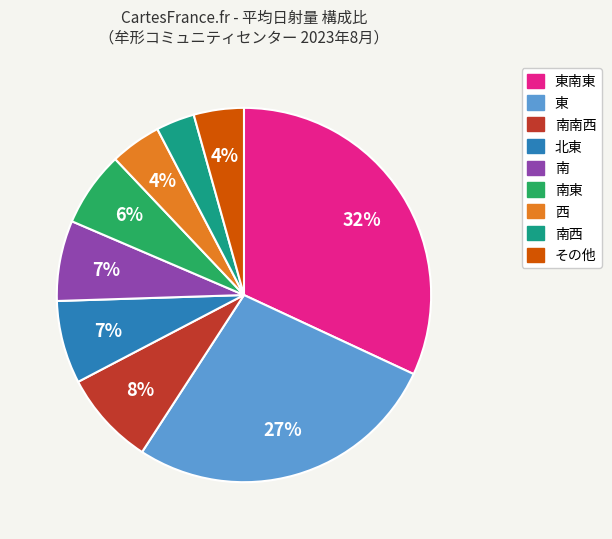

To the nearest percent, what is the average slice percentage?

11%